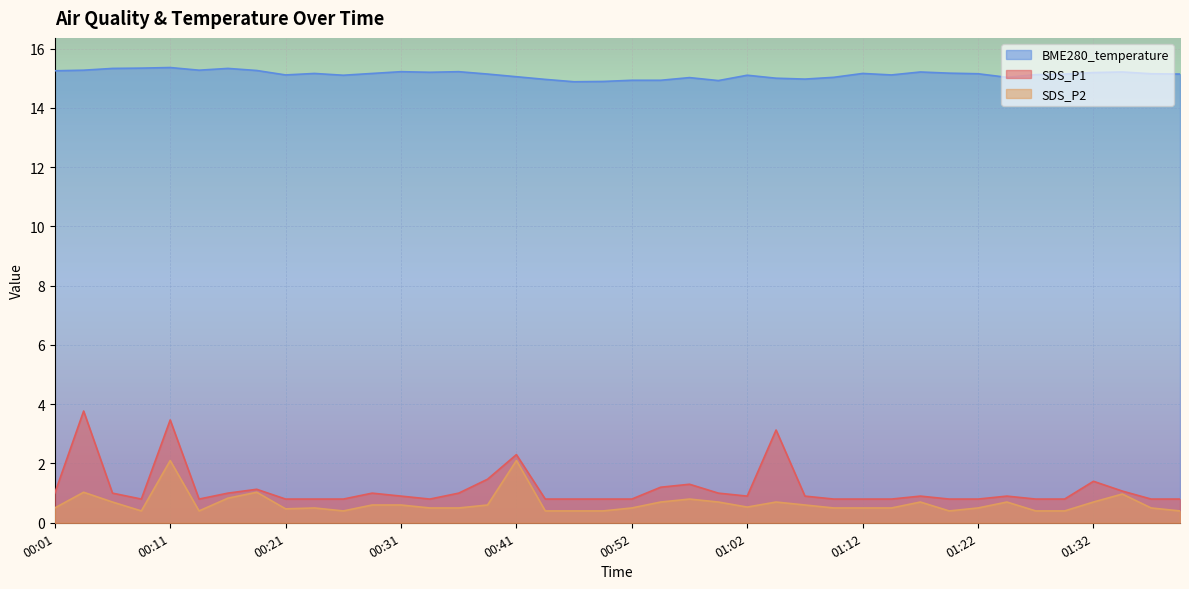

What is the total value across all series at 00:11?

20.9